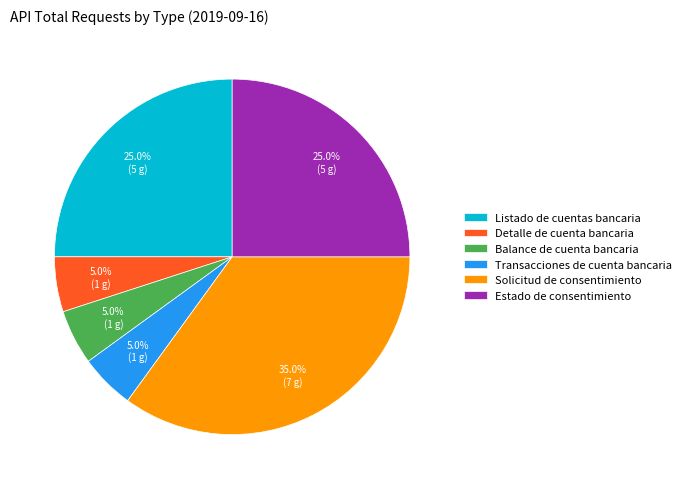

Which category has the biggest portion of the pie?

Solicitud de consentimiento